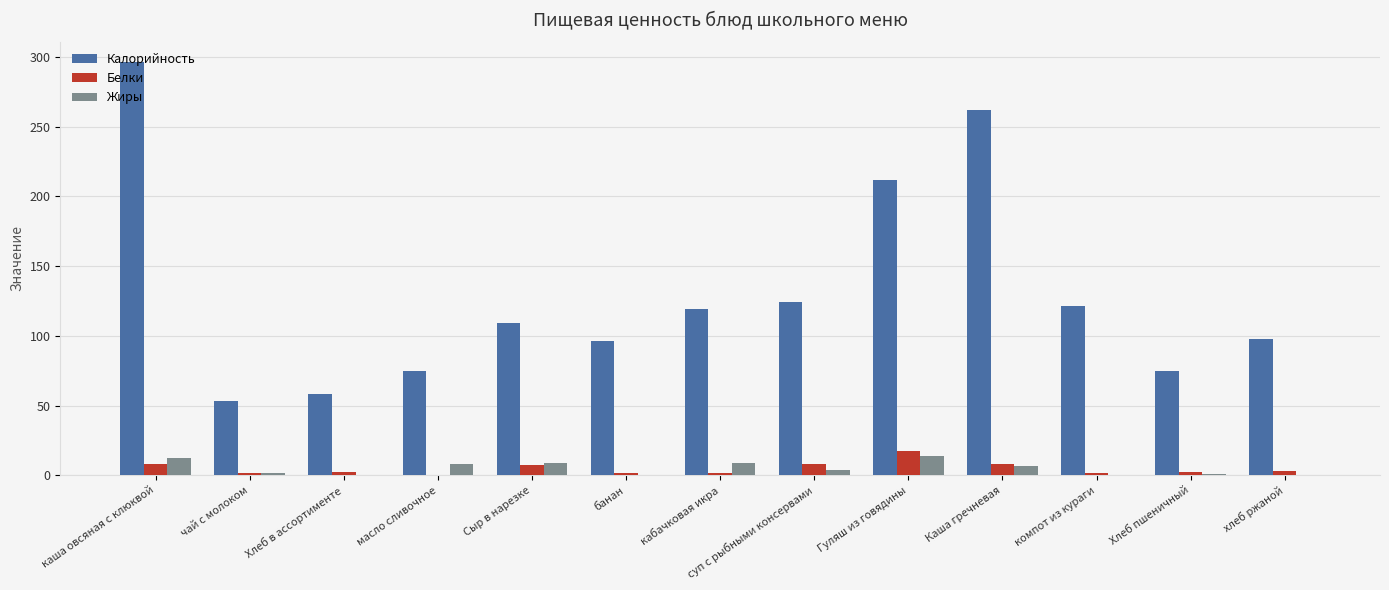

What is the sum of all Жиры values?

66.8